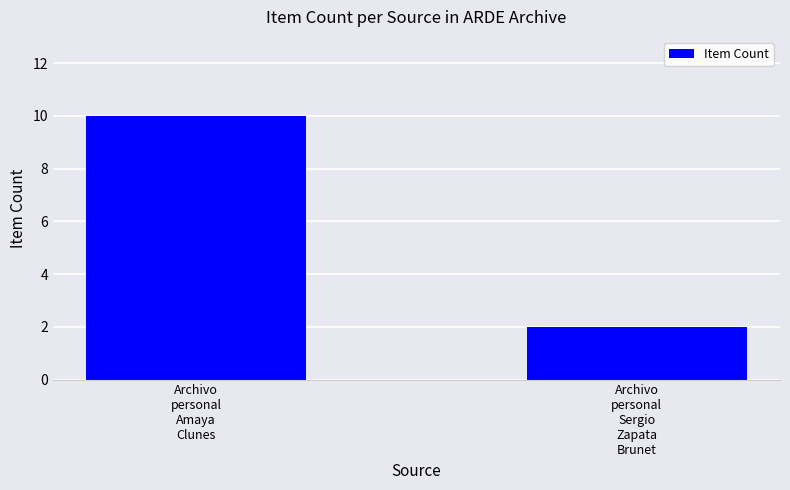

What is the difference between the values at Archivo
personal
Amaya
Clunes and Archivo
personal
Sergio
Zapata
Brunet?

8